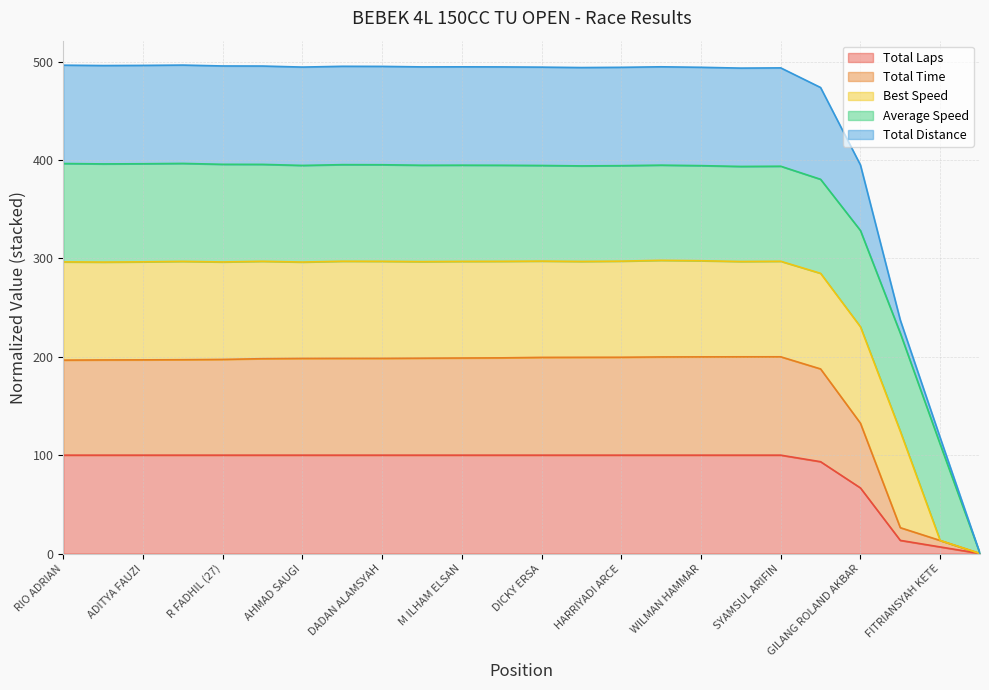

Does the chart display data point markers on the line(s)?

No